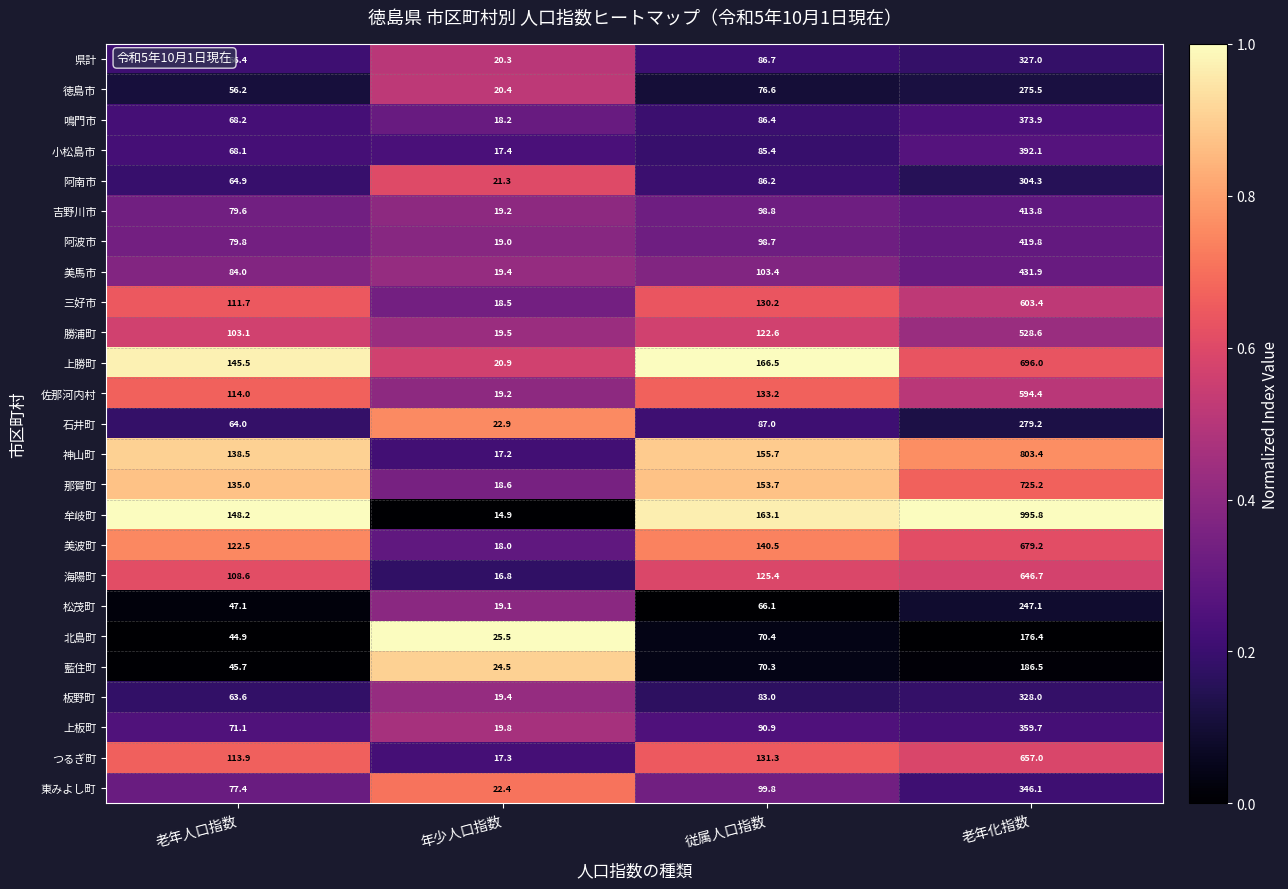

Is it true that 徳島市 equals 56.2 at 老年人口指数?

True